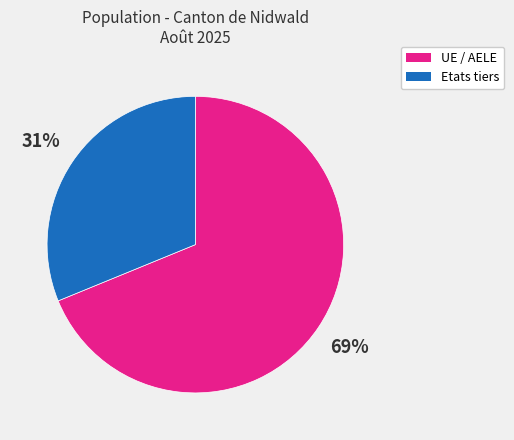

How many slices are in this pie chart?

2